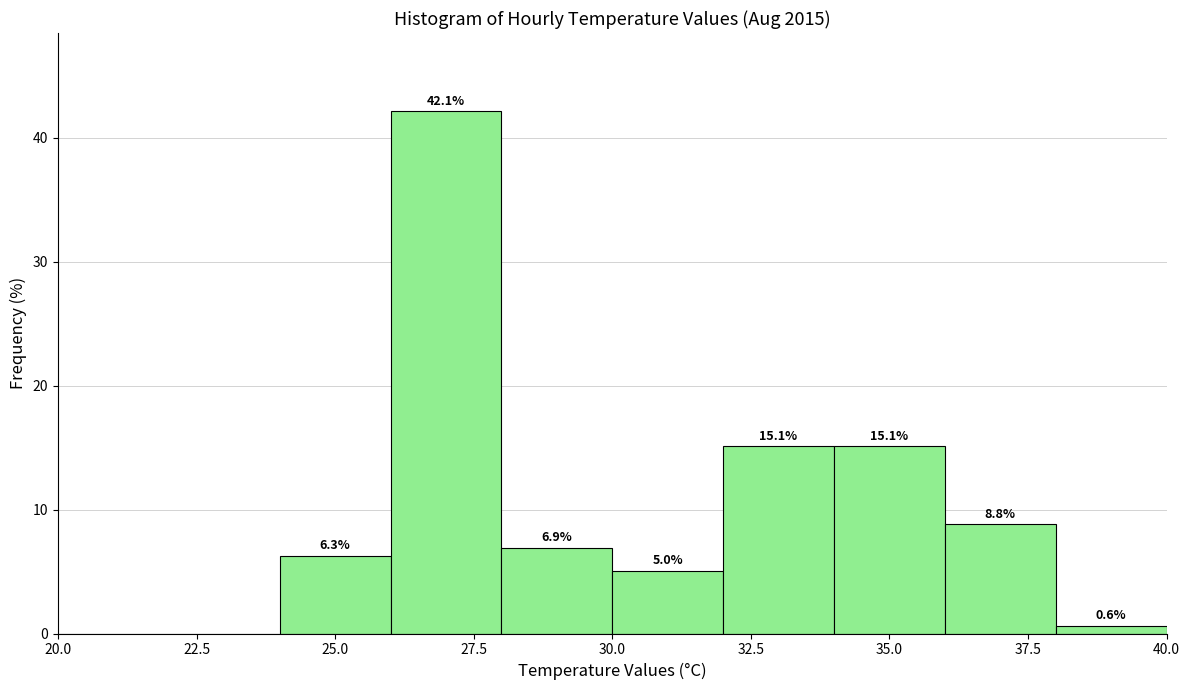

Which range on the x-axis has the tallest bar?

26 to 28